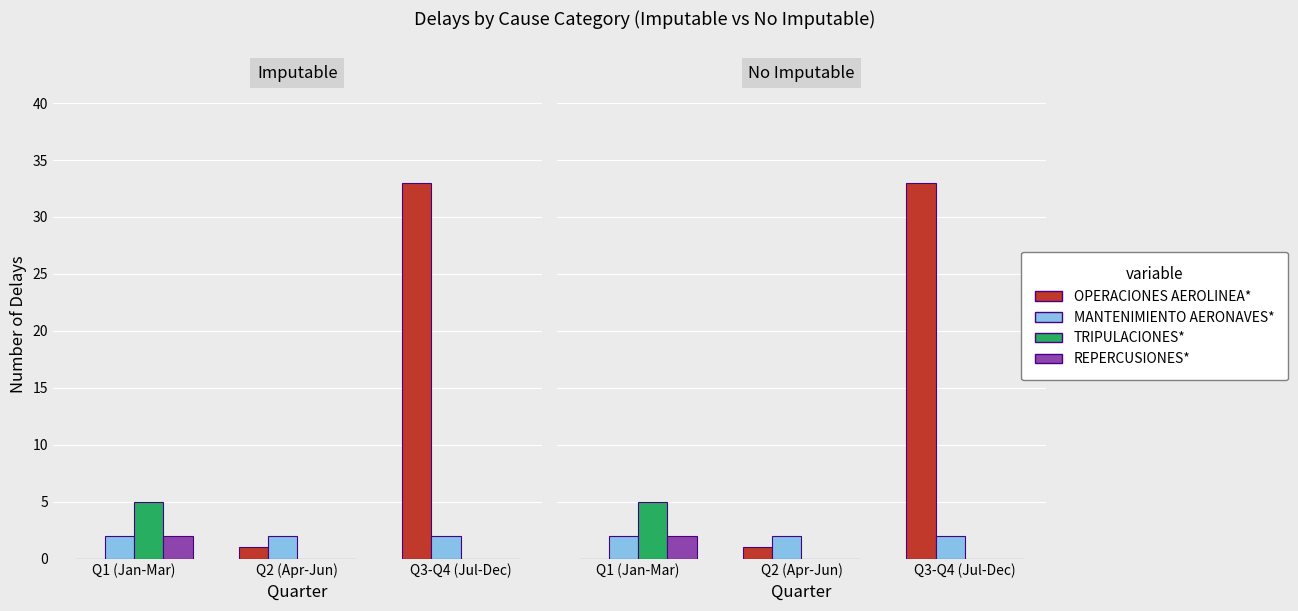

True or false: MANTENIMIENTO AERONAVES* has a value of 3 at Q2 (Apr-Jun).

False